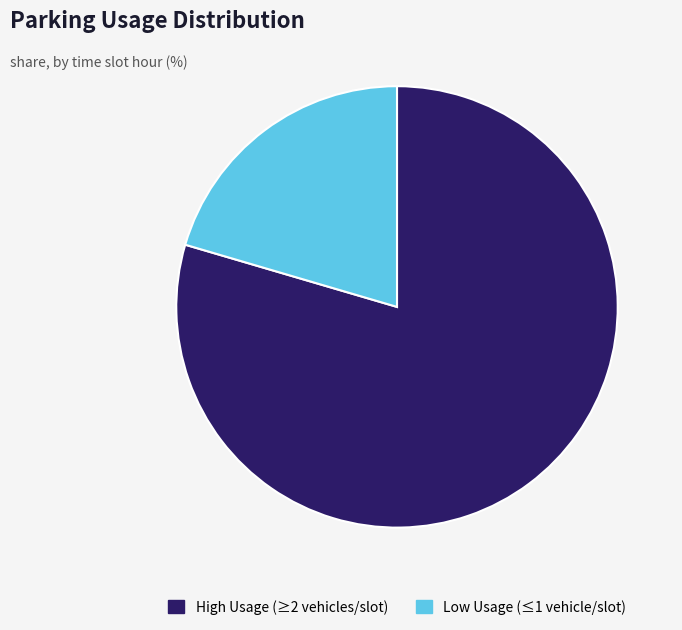

Is the sum of Low Usage (≤1 vehicle/slot) and High Usage (≥2 vehicles/slot) greater than half?

Yes